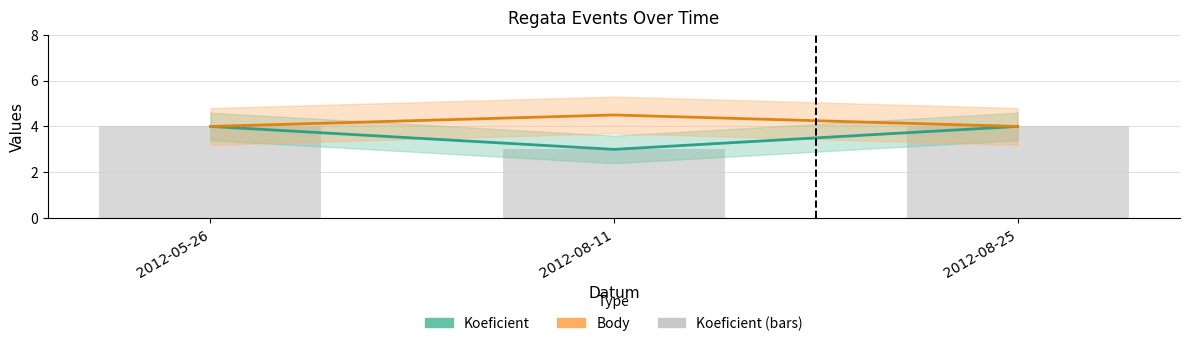

What are all the series names shown in the legend?

Koeficient, Body, Koeficient (bars)